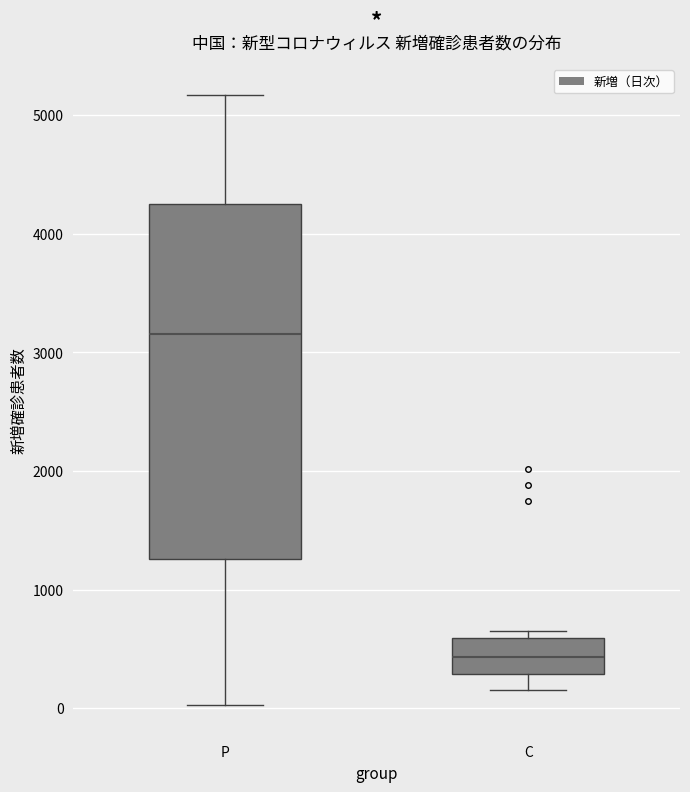

Where does the median line of the box for P sit on the y-axis? The values are not printed on the chart, so give them approximately, as read against the axis.

3200